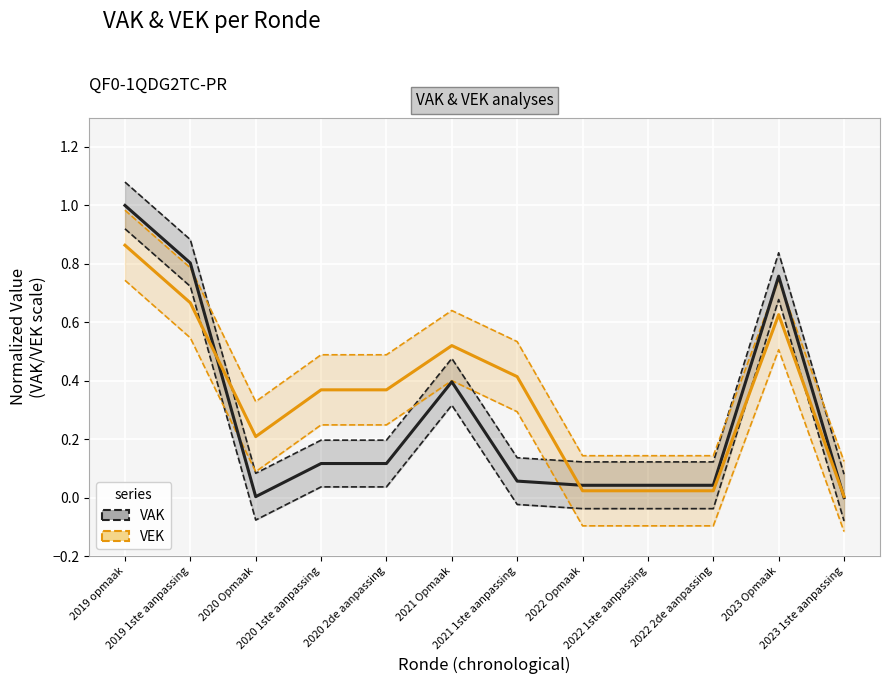

At which category does VEK reach its first local valley?

2020 Opmaak